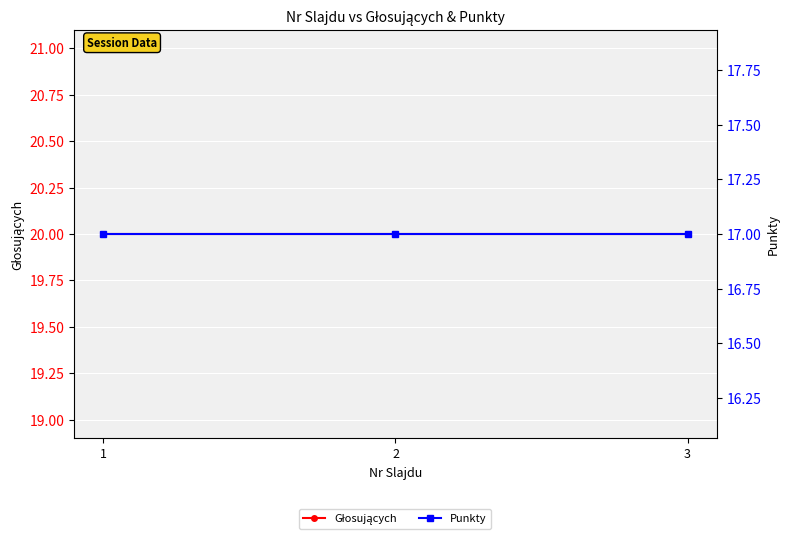

At 1, list the series in order from smallest to largest.

Punkty, Głosujących